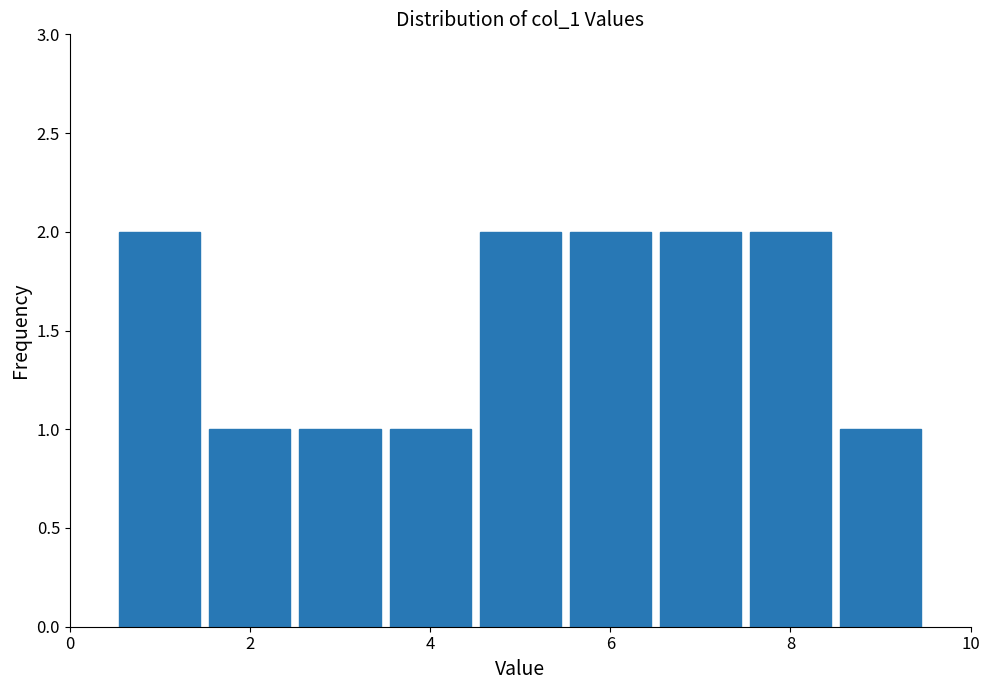

Reading left to right, list every bar in this chart as the range it spans on the x-axis followed by its height. Neither the bar edges nor the heights are printed on the chart, so give them approximately, as read against the axes.

0.5 to 1.5: 2
1.5 to 2.5: 1
2.5 to 3.5: 1
3.5 to 4.5: 1
4.5 to 5.5: 2
5.5 to 6.5: 2
6.5 to 7.5: 2
7.5 to 8.5: 2
8.5 to 9.5: 1